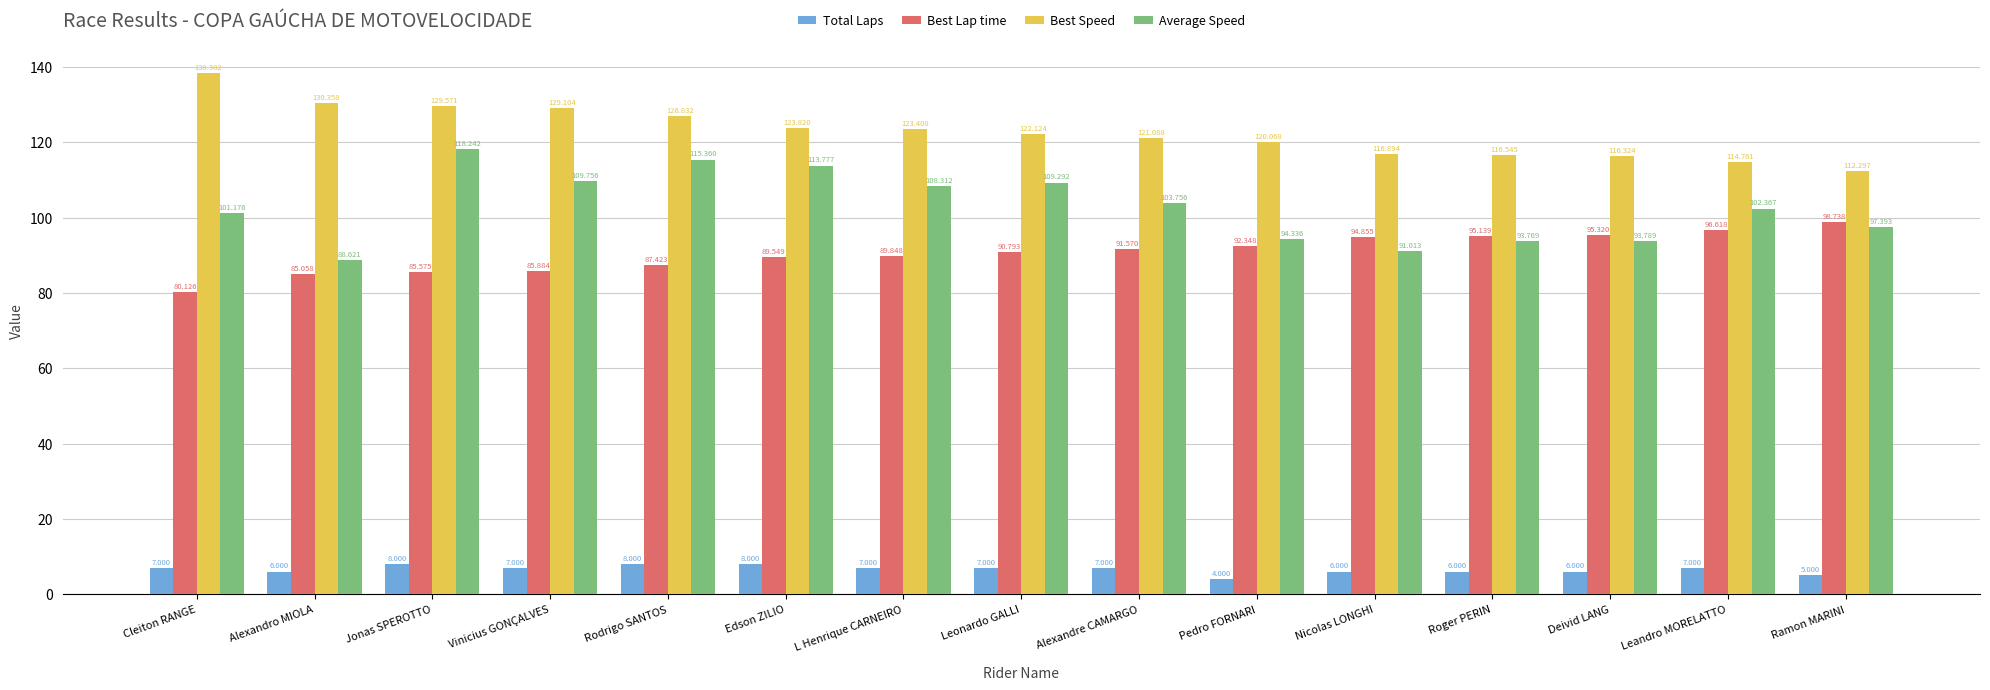

Reading left to right, list all the values displayed in this chart.

Total Laps: 7.0	6.0	8.0	7.0	8.0	8.0	7.0	7.0	7.0	4.0	6.0	6.0	6.0	7.0	5.0
Best Lap time: 80.1	85.1	85.6	85.9	87.4	89.5	89.8	90.8	91.6	92.3	94.9	95.1	95.3	96.6	98.7
Best Speed: 138.4	130.4	129.6	129.1	126.8	123.8	123.4	122.1	121.1	120.1	116.9	116.5	116.3	114.8	112.3
Average Speed: 101.2	88.6	118.2	109.8	115.4	113.8	108.3	109.3	103.8	94.3	91.0	93.8	93.8	102.4	97.4